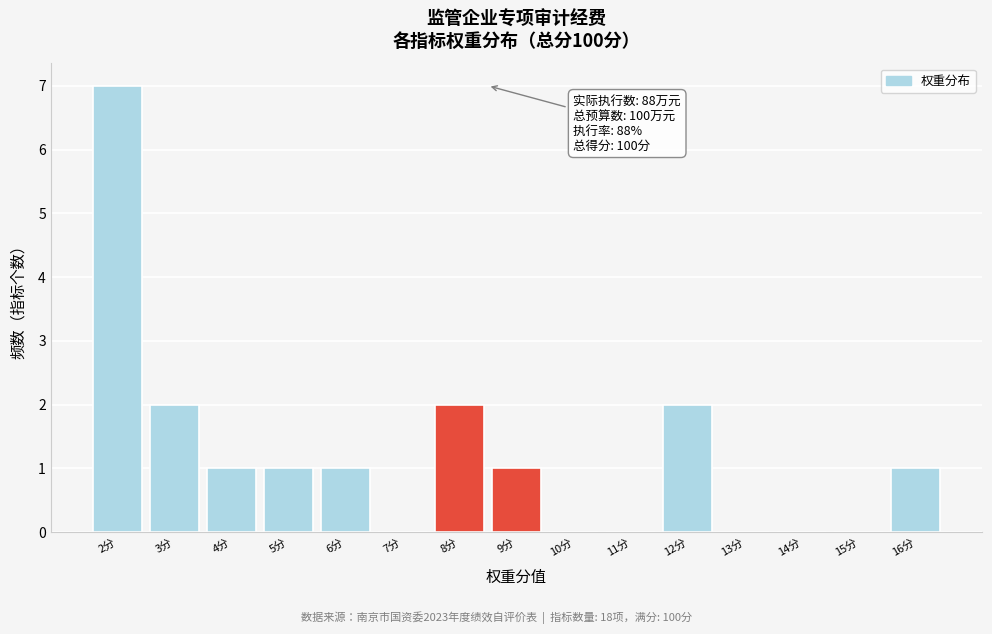

Which range on the x-axis has the tallest bar?

1.5 to 2.5